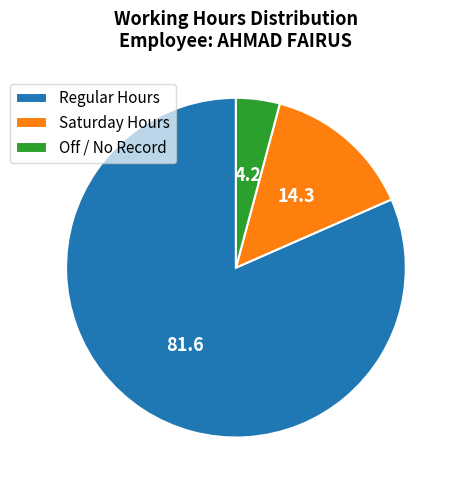

Which category has the smallest portion of the pie?

Off / No Record